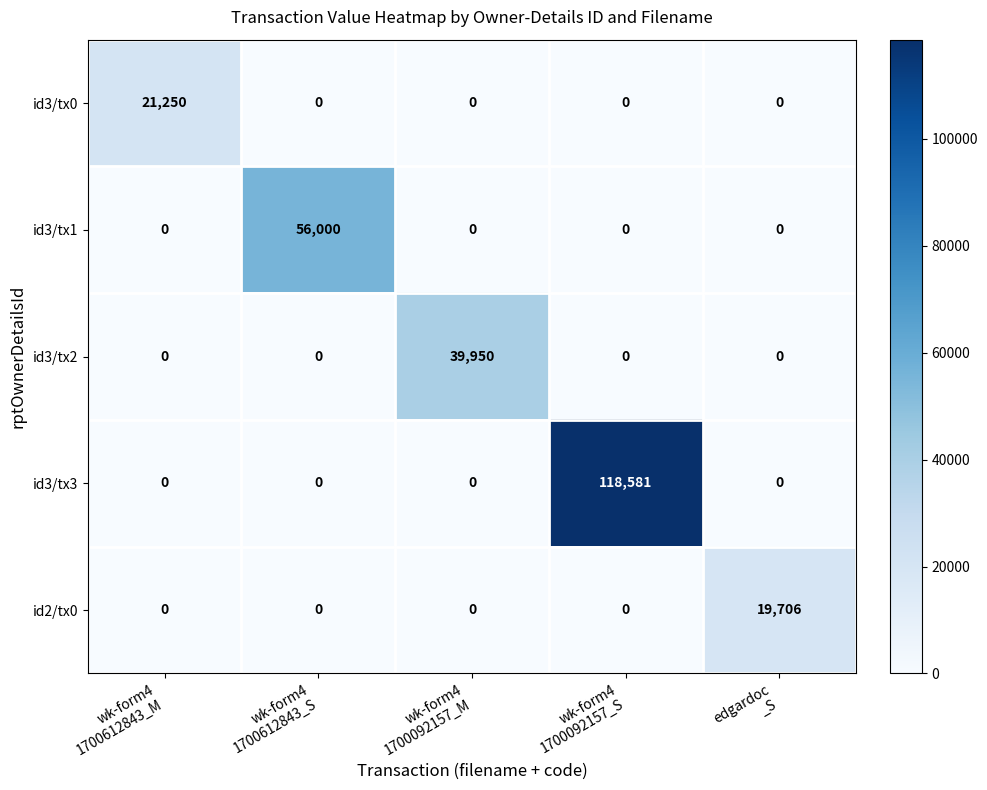

At how many categories does at least one series exceed 16917?

5